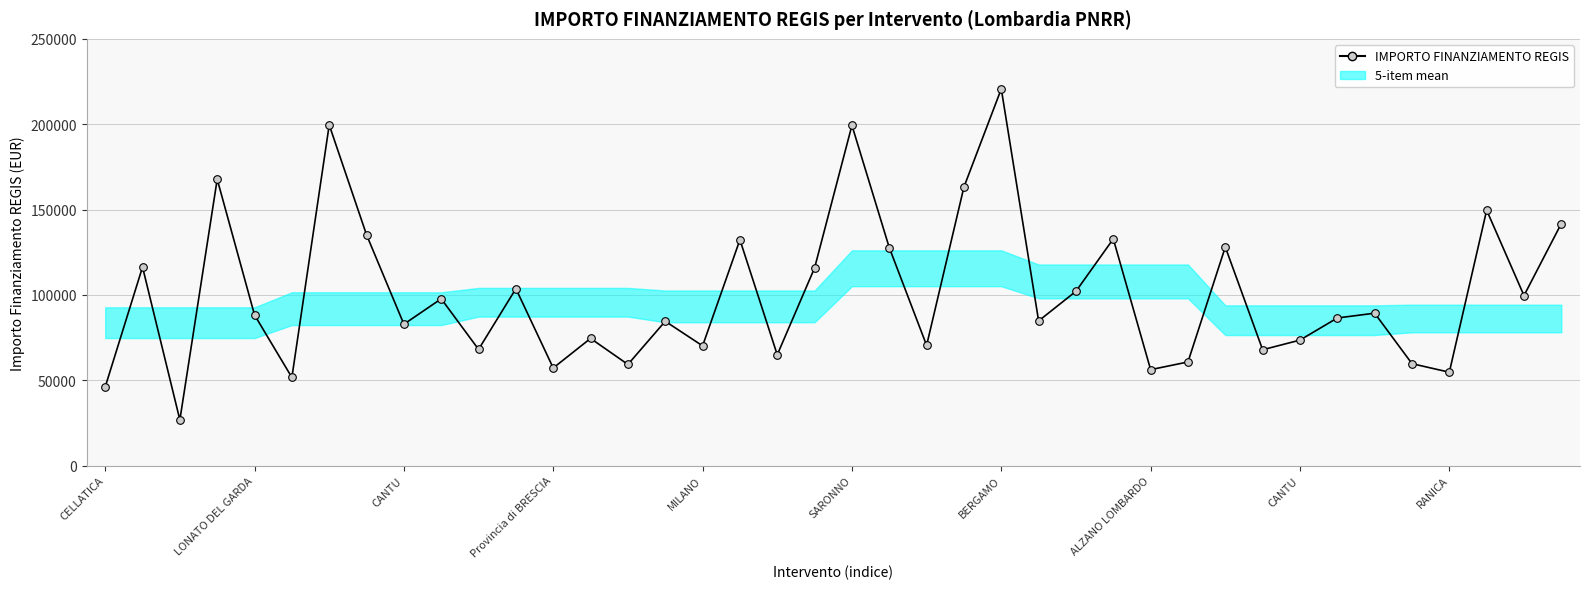

Between ALZANO LOMBARDO and 33, which is larger?

ALZANO LOMBARDO